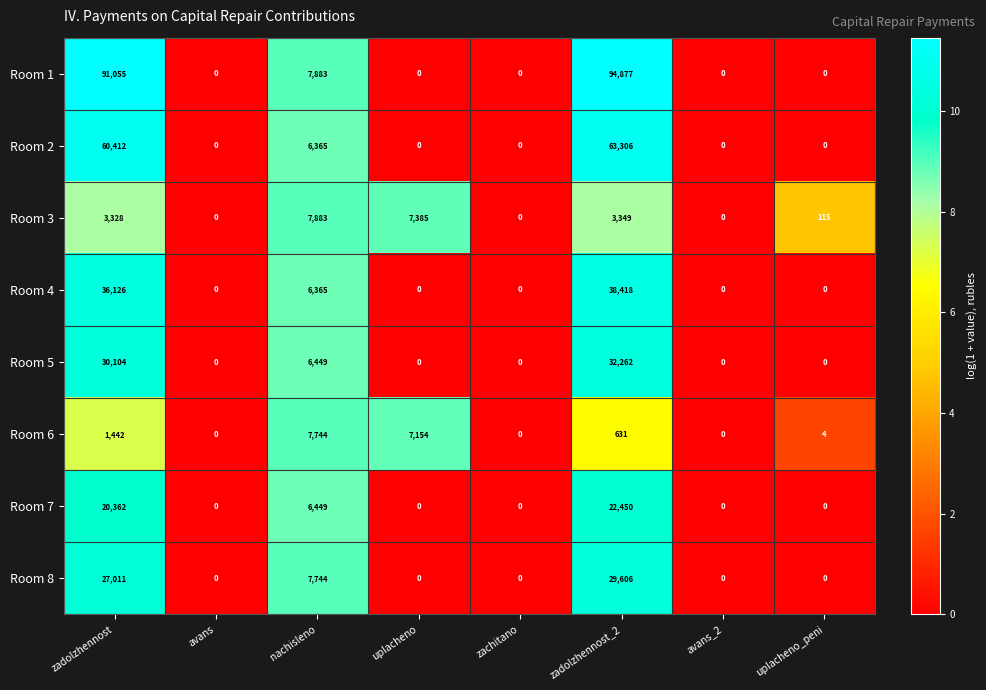

What is the spread (max minus min) of values at uplacheno_peni?

115